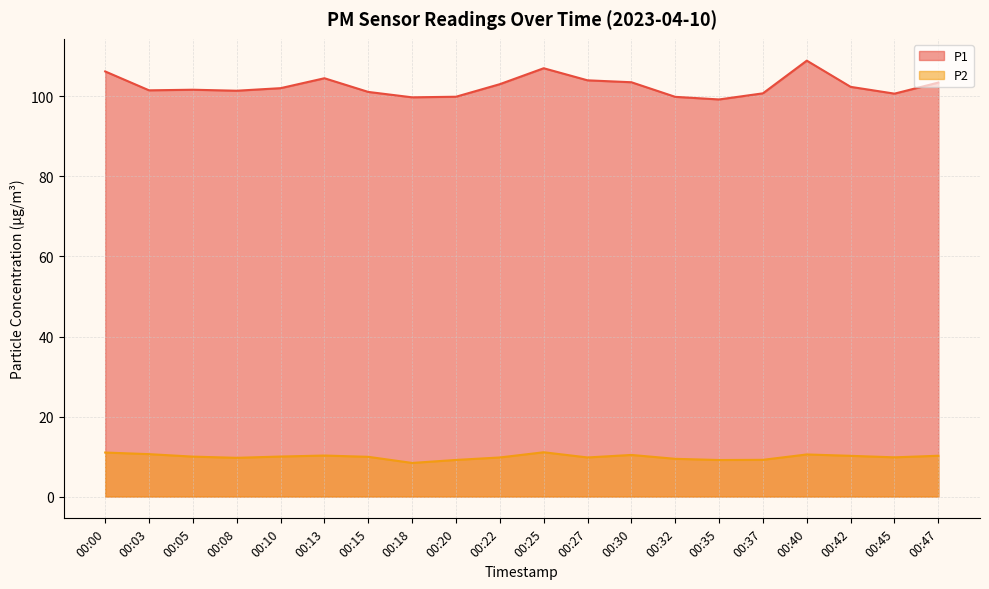

List the series in order of their overall mean, highest first.

P1, P2